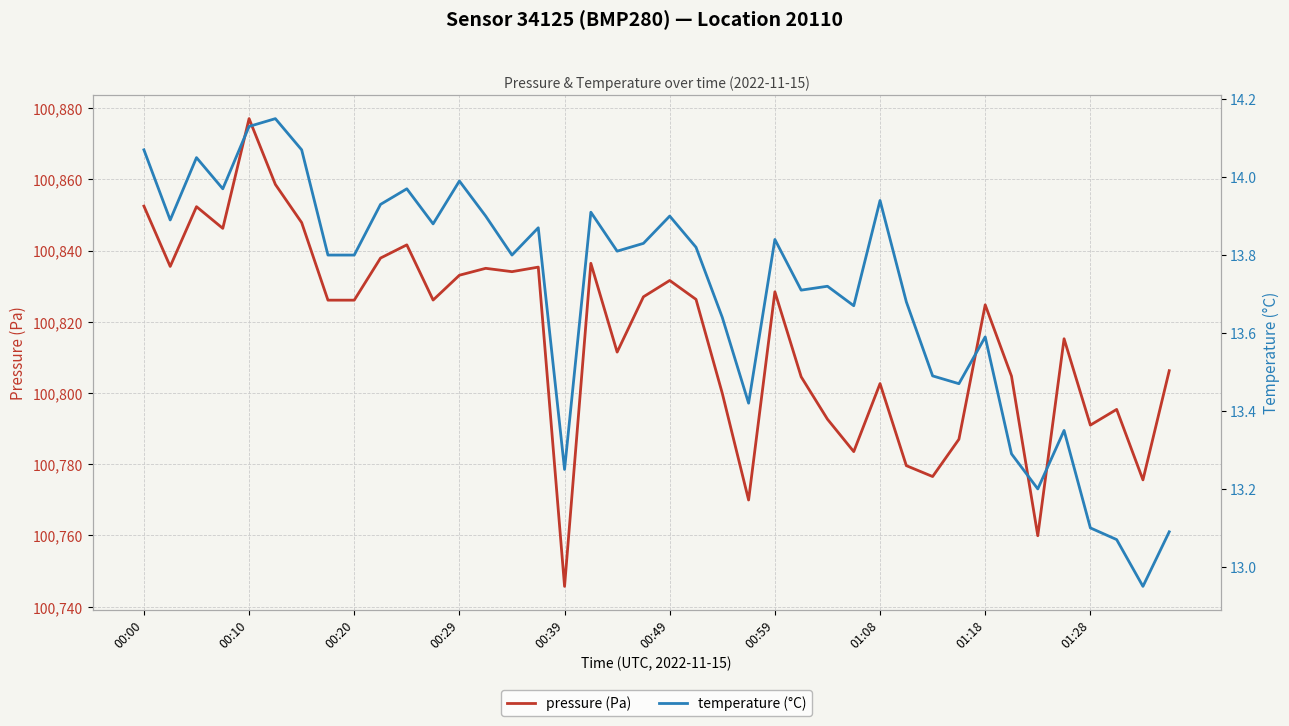

Is it true that pressure (Pa) equals 142532.5 at 00:29?

False